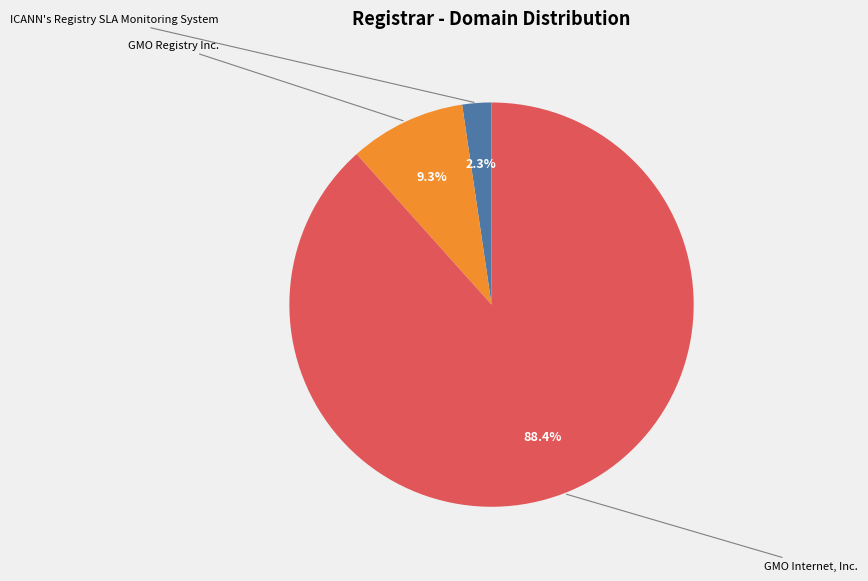

What portion of the pie excludes GMO Internet, Inc.?

11.6%